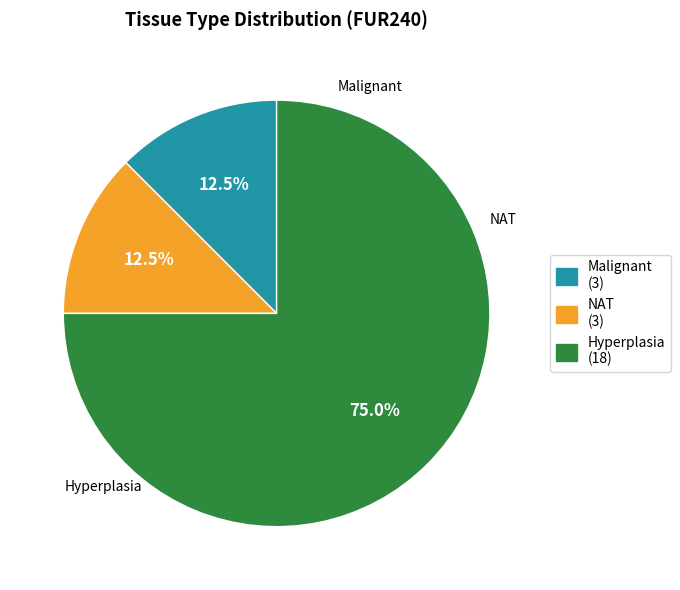

To the nearest percent, what is the difference between the largest and smallest slice percentages?

62%